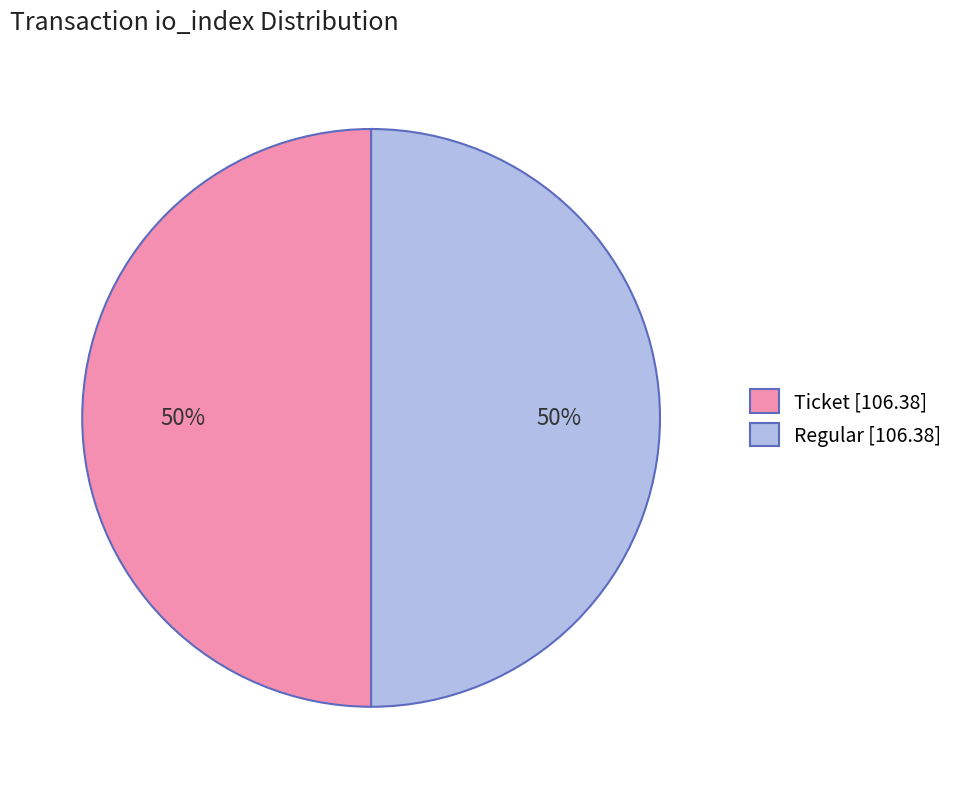

Is it true that Regular [106.38] is 36% of the pie?

False